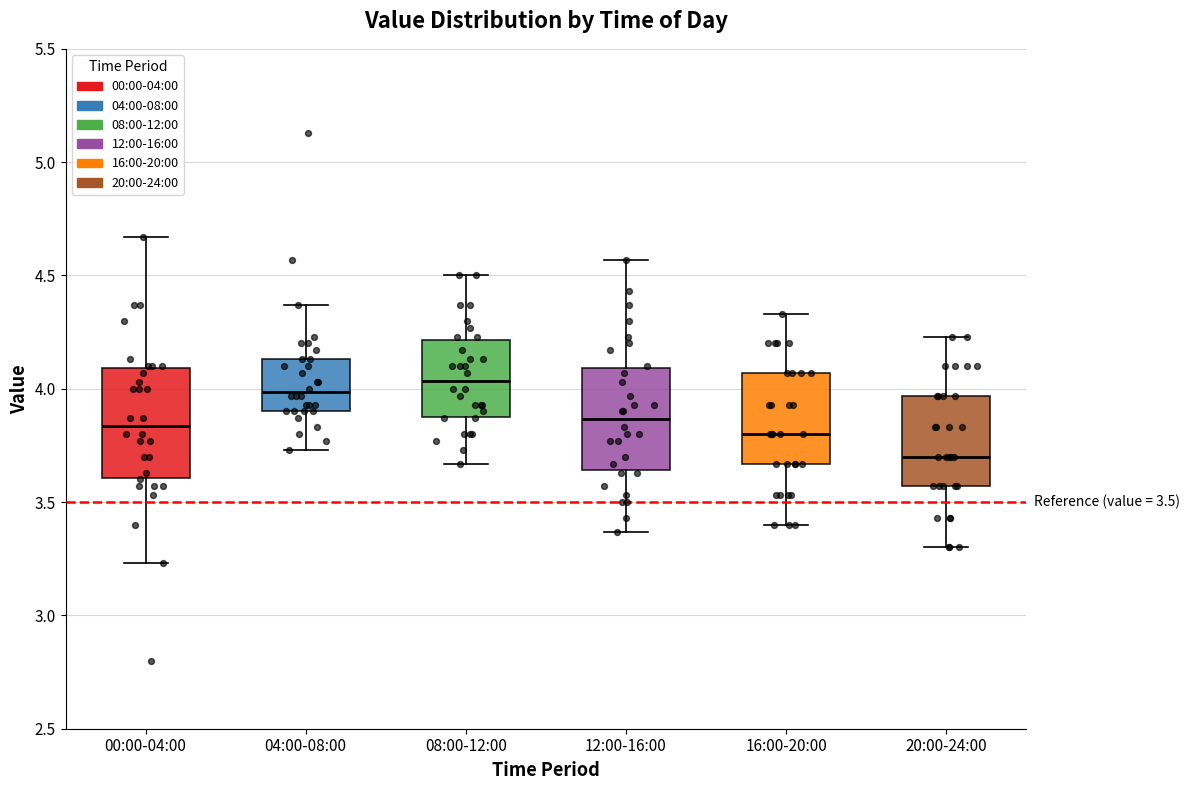

Which box has the lowest median line?

20:00-24:00